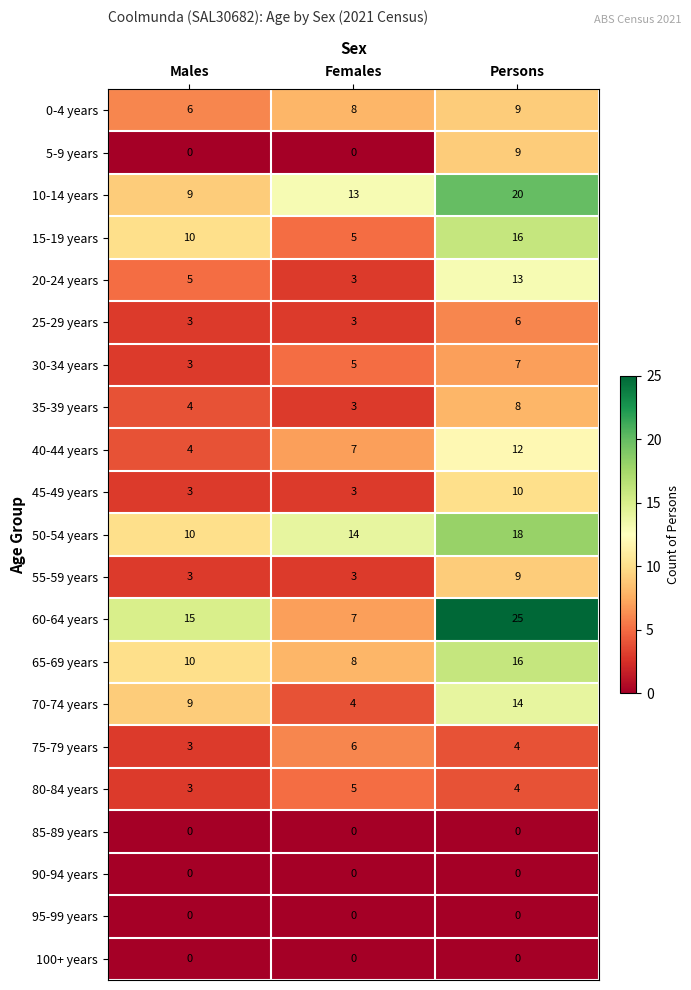

Is it true that 85-89 years equals 0 at Persons?

True